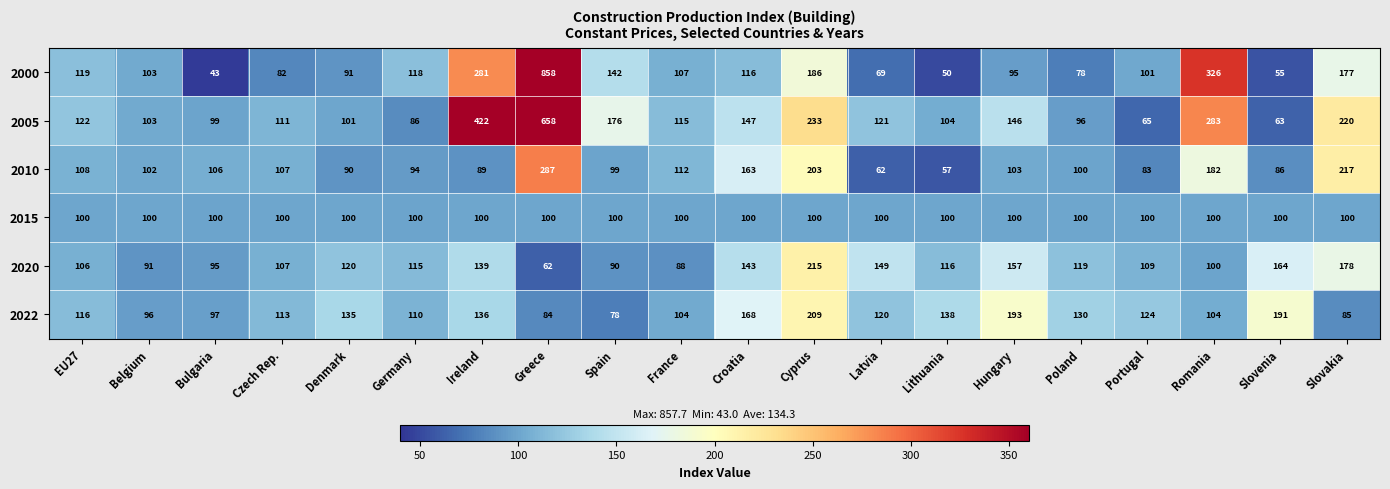

What is the difference between the maximum and minimum values in the 2005 series?

595